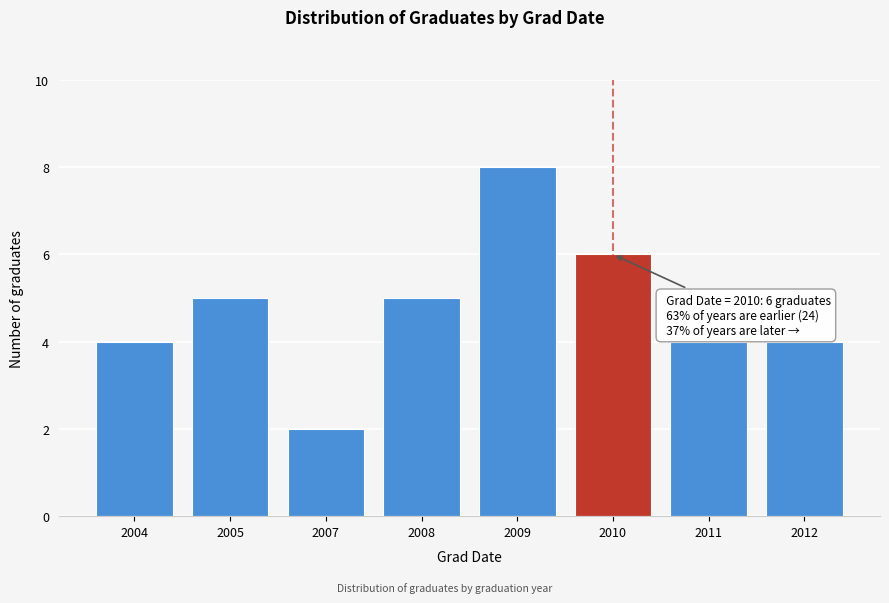

Reading left to right, transcribe all the data shown in this chart.

4	5	2	5	8	6	4	4